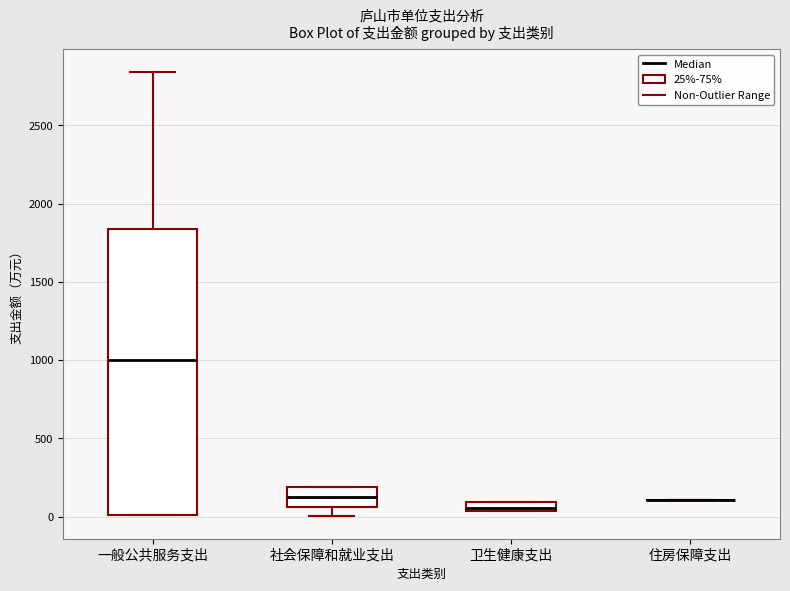

Where does the median line of the box for 社会保障和就业支出 sit on the y-axis? The values are not printed on the chart, so give them approximately, as read against the axis.

150